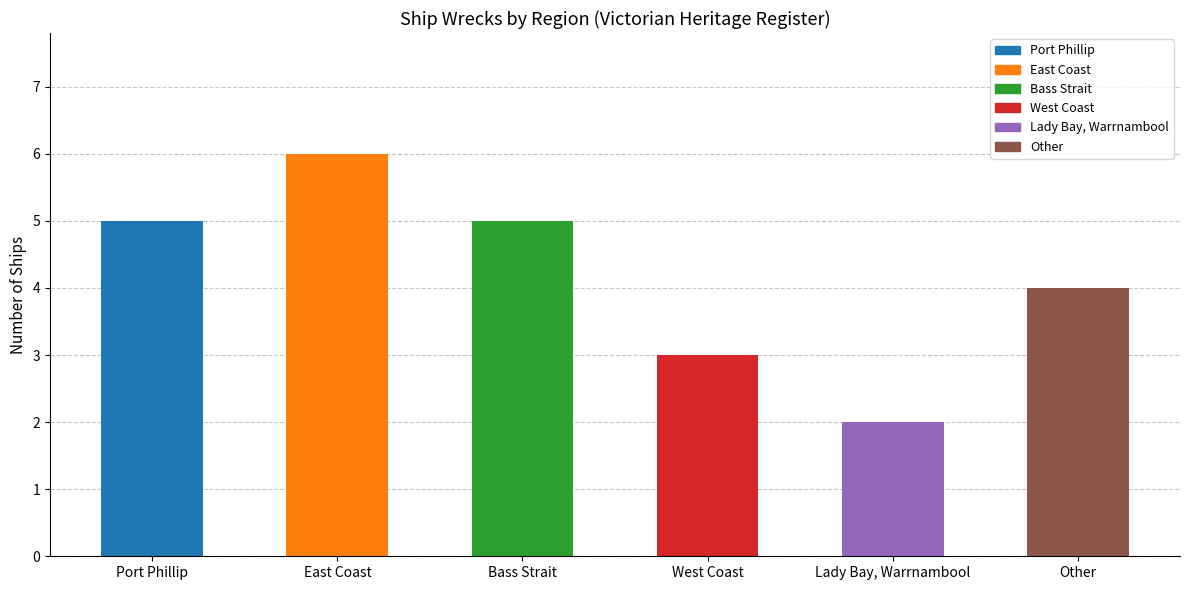

Are the bars grouped side by side (vs. stacked)?

No